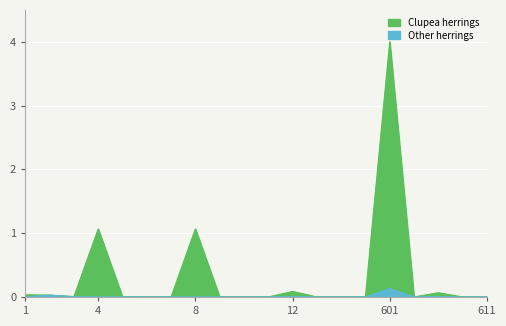

True or false: Other herrings has more than 2 points higher than both neighbors.

True